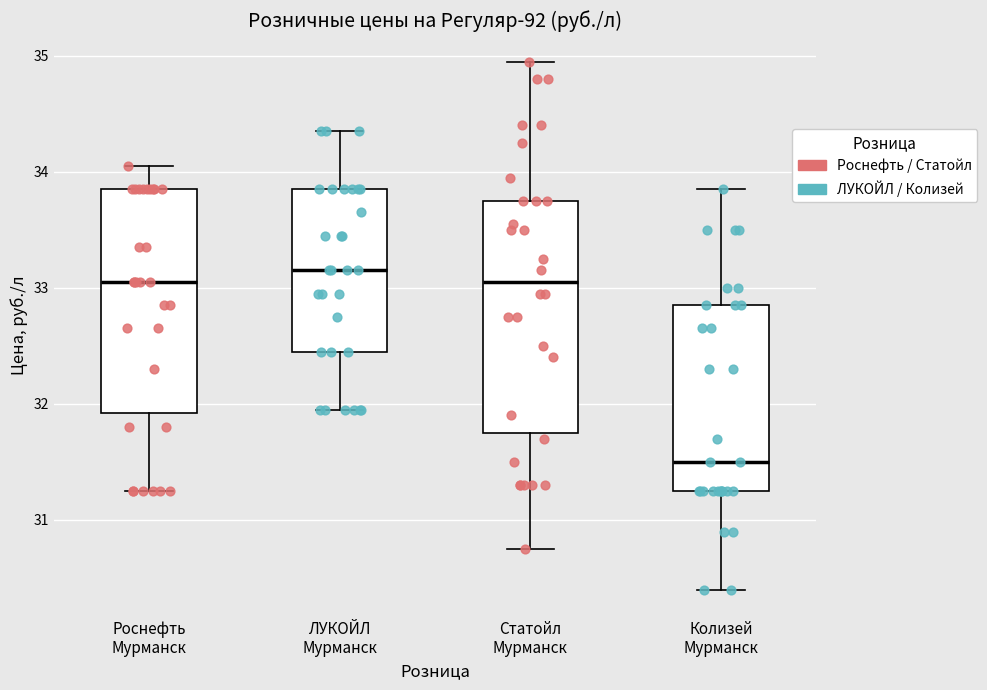

Which box has the lowest median line?

Колизей Мурманск